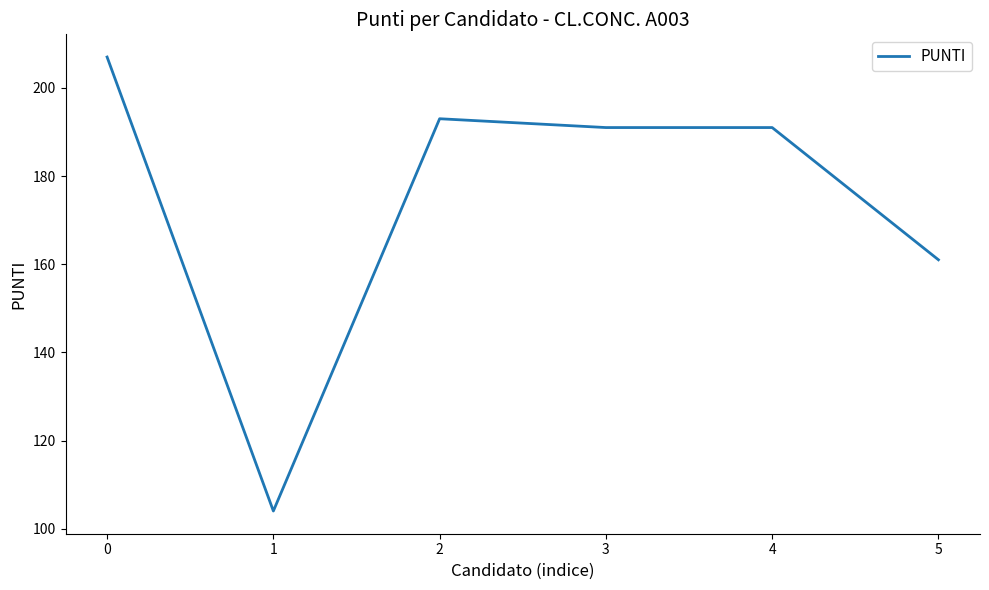

True or false: the data has more than 0 interior local peaks.

True